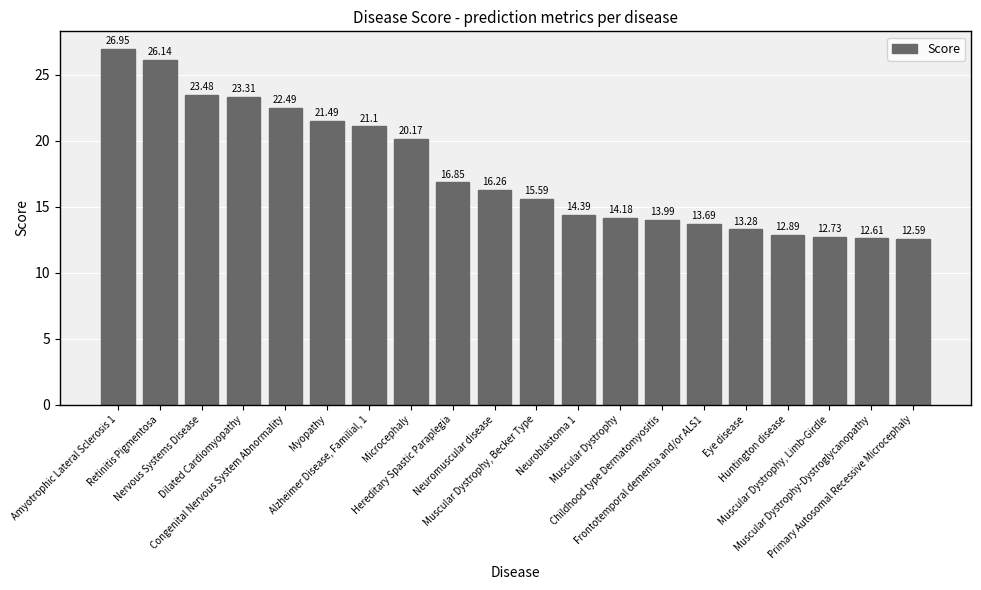

How many bars are there in total?

20